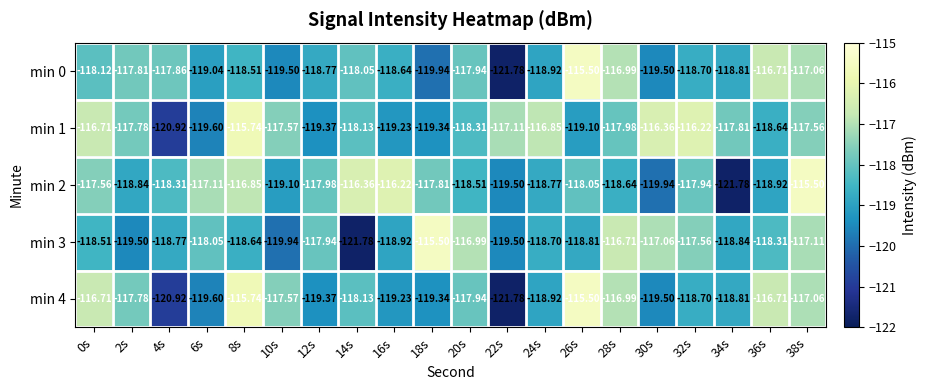

What is the smallest value displayed?

-121.8